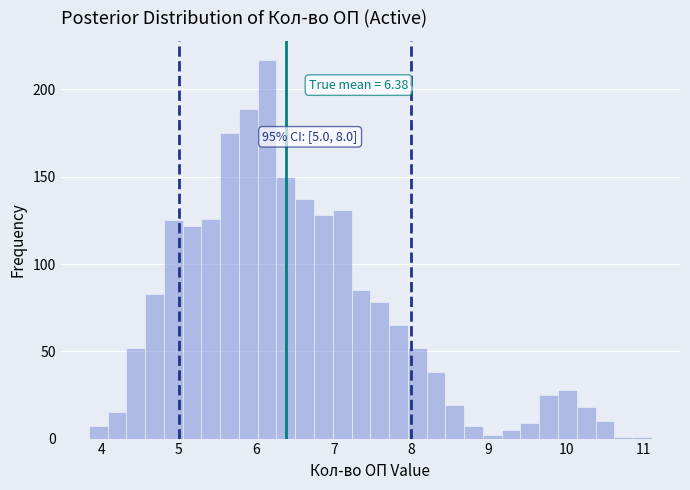

Around what value on the x-axis is the tallest bar? Give the approximate position of its centre, as read against the axis.

6.1